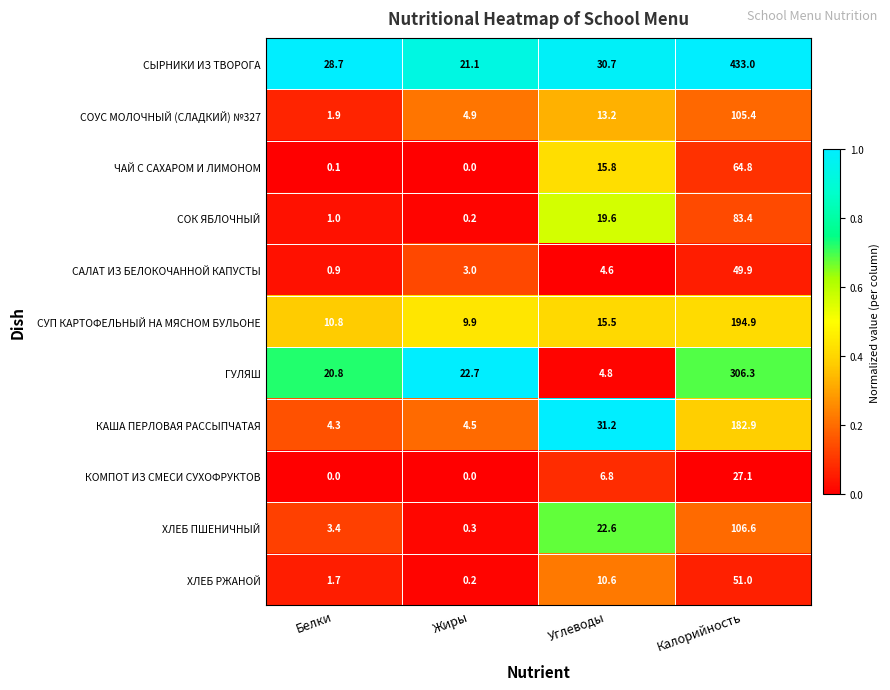

Which series changed the most between Белки and Углеводы?

КАША ПЕРЛОВАЯ РАССЫПЧАТАЯ